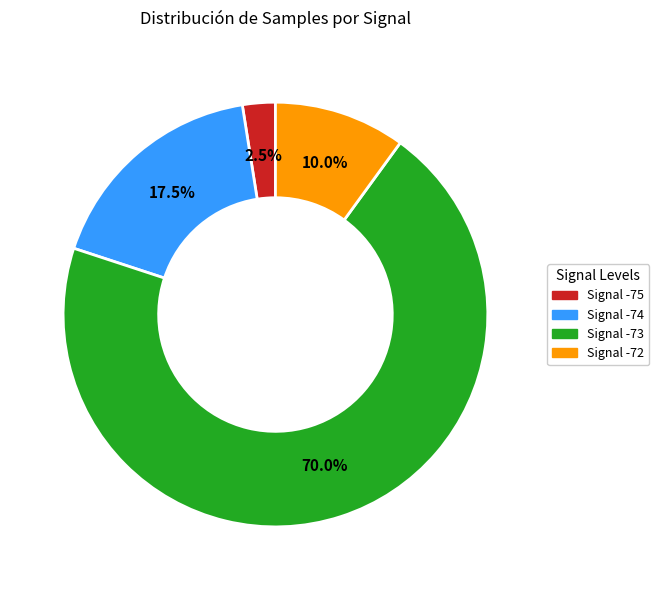

Does any single category account for the majority?

Yes